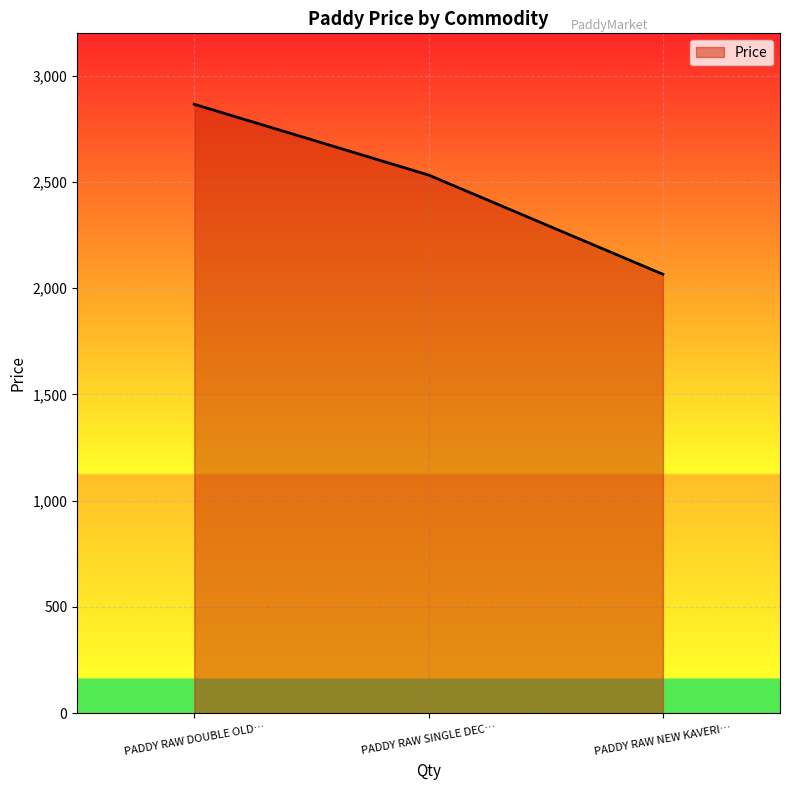

Where does the data first go above 2533?

PADDY RAW DOUBLE OLD…